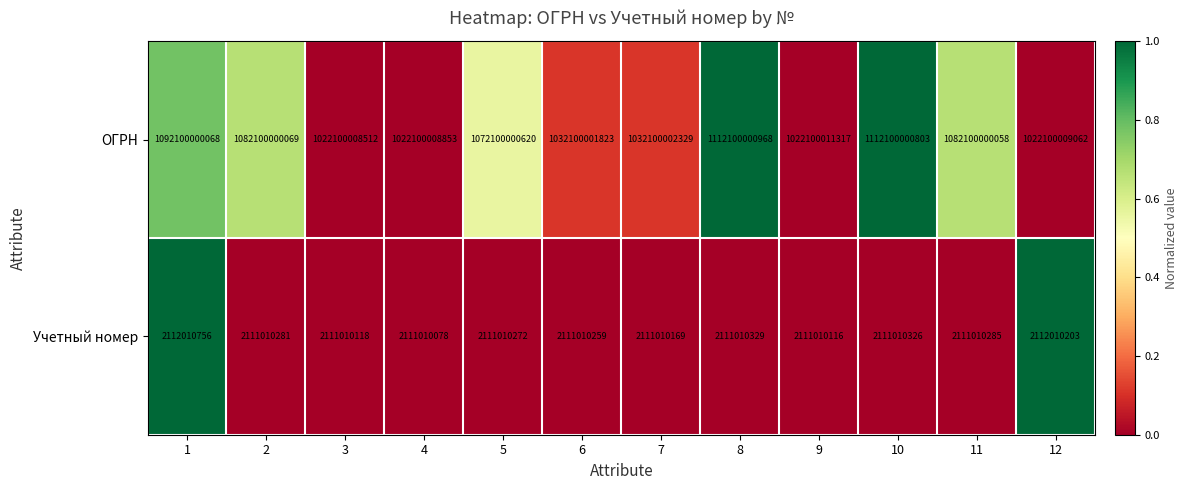

What is the difference between the highest and lowest values at 12?

1019987998859